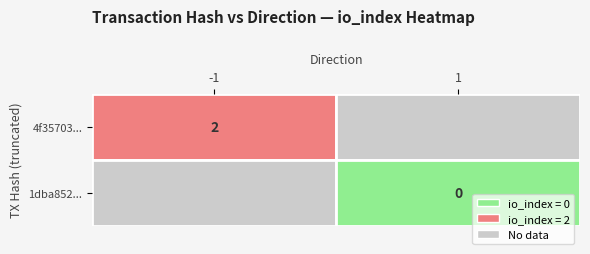

How many categories are shown in the chart?

2